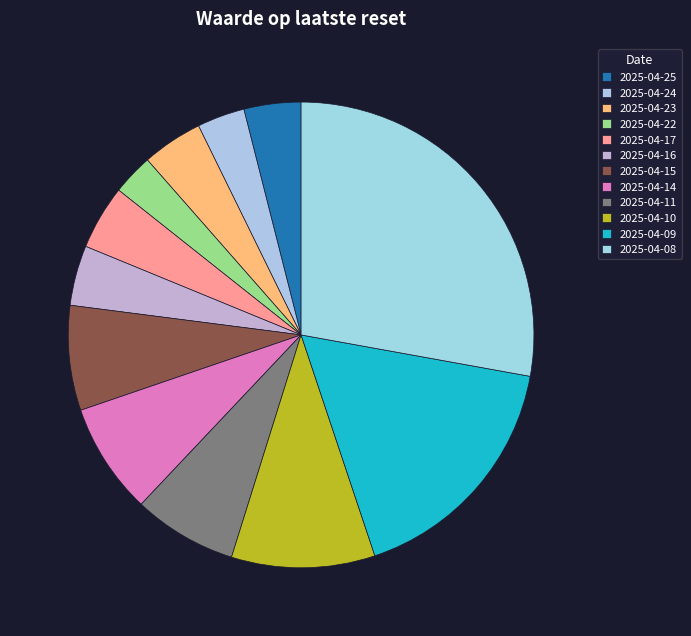

Which has a higher value, 2025-04-24 or 2025-04-16?

2025-04-16